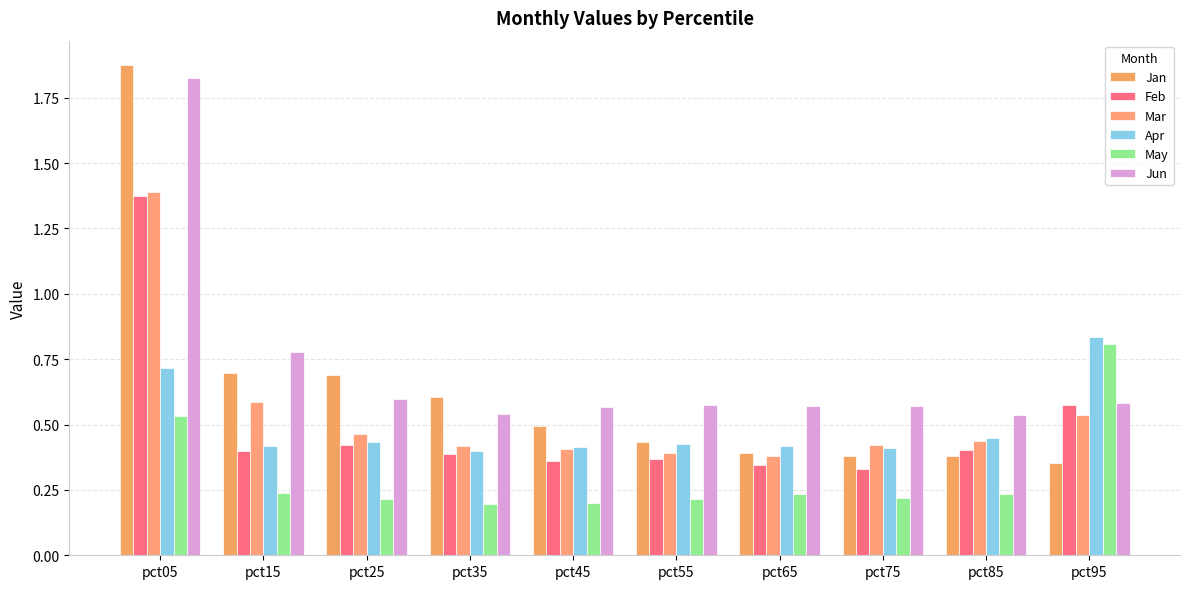

How many data points does each series have?

10